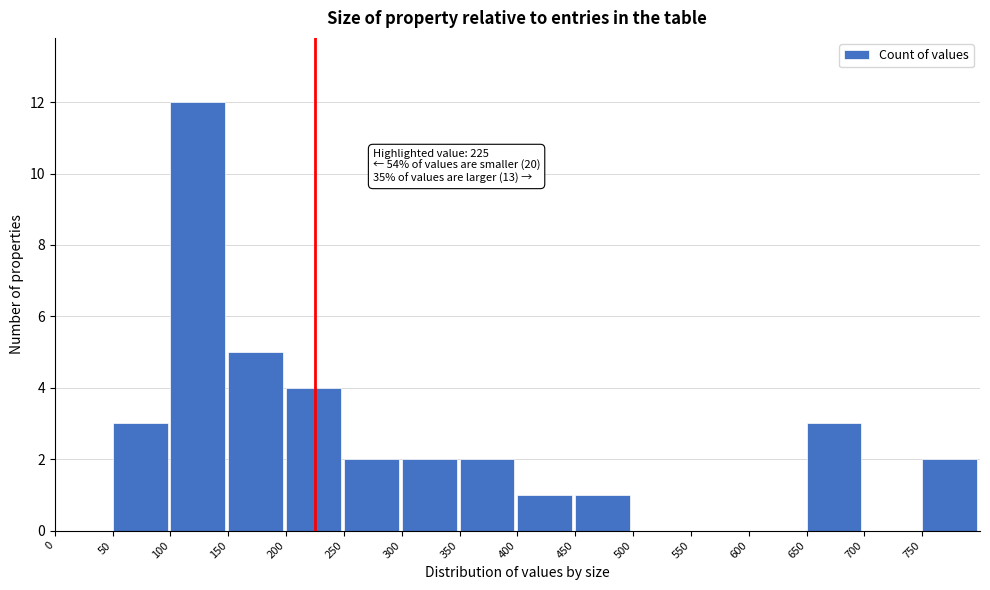

Which range on the x-axis has the tallest bar?

100 to 150